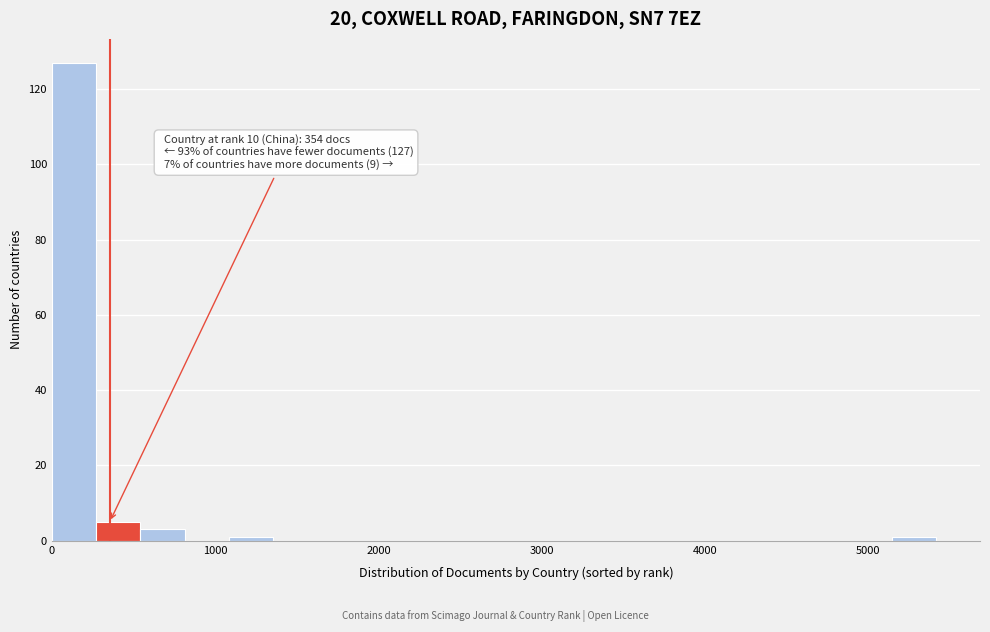

Around what value on the x-axis is the tallest bar? Give the approximate position of its centre, as read against the axis.

100